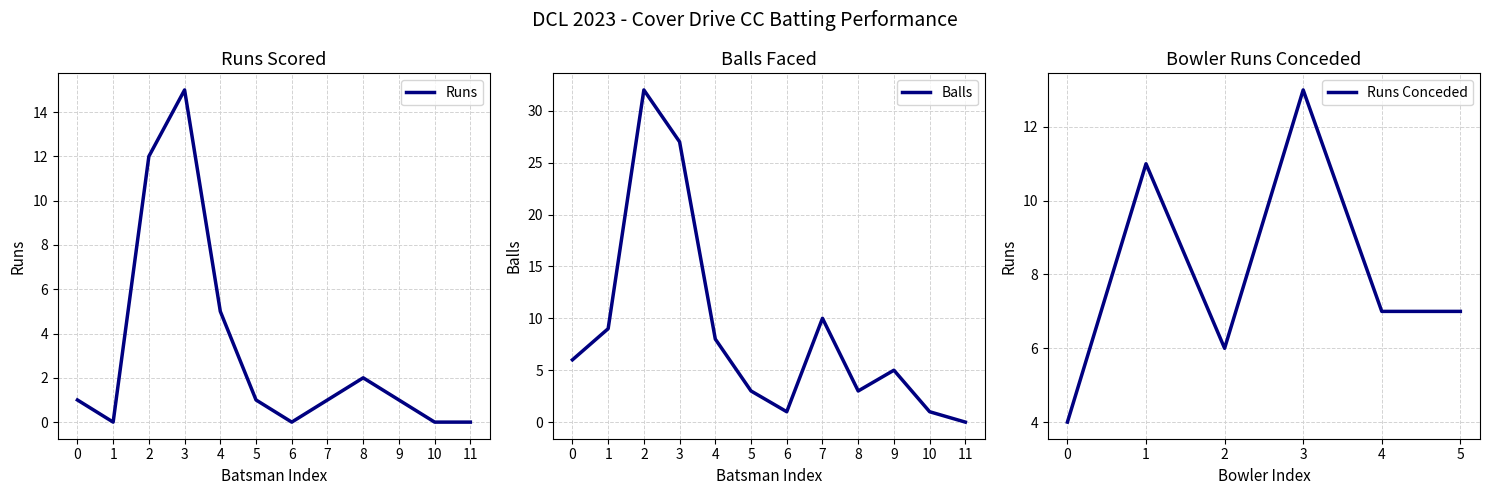

Where is Balls nearest to the value 16?

7